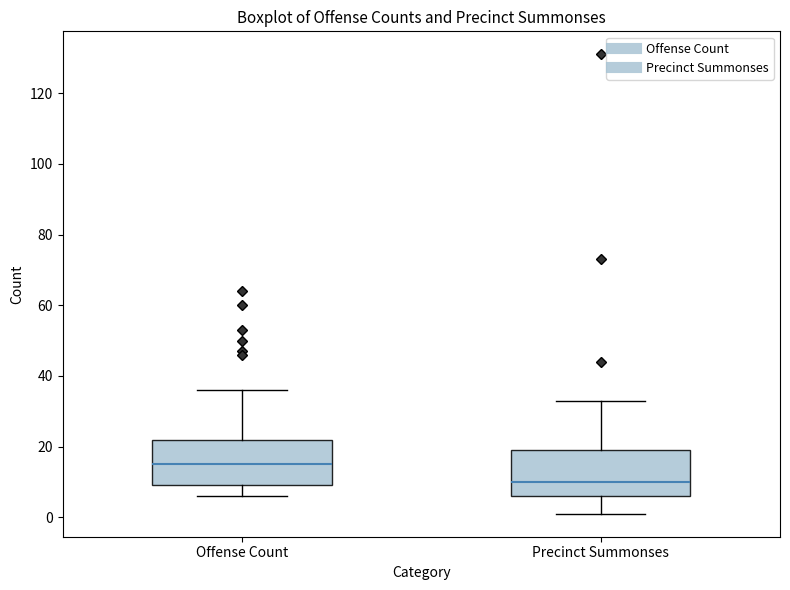

Which box's median line is the highest?

Offense Count